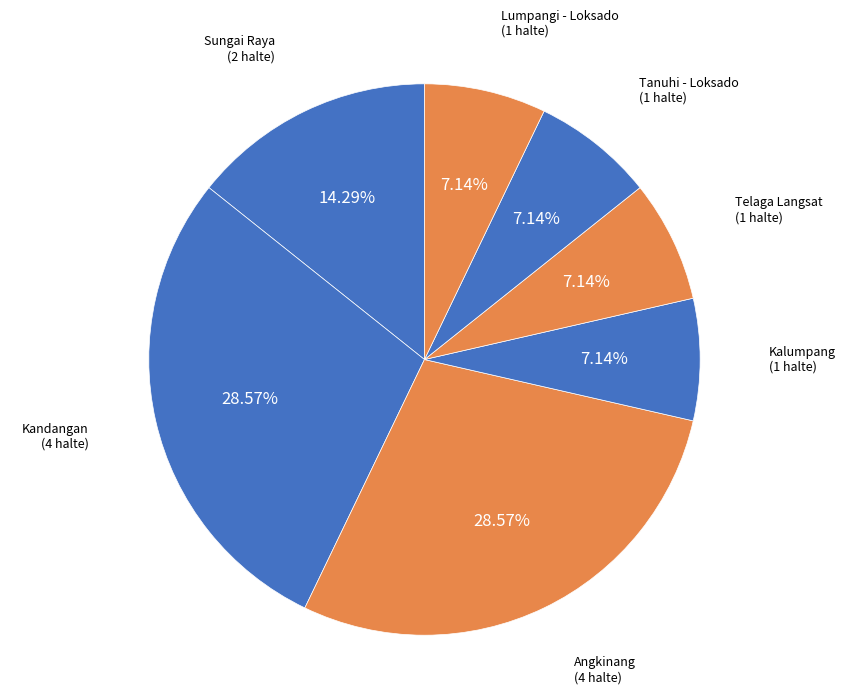

The Angkinang slice represents 29% of the pie. True or false?

True